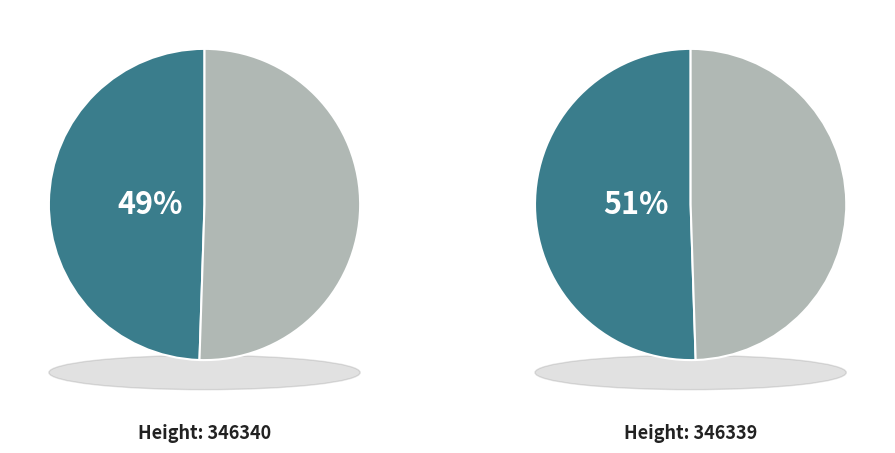

What is the ratio of the value at 346339 to the value at 346340?

1.0